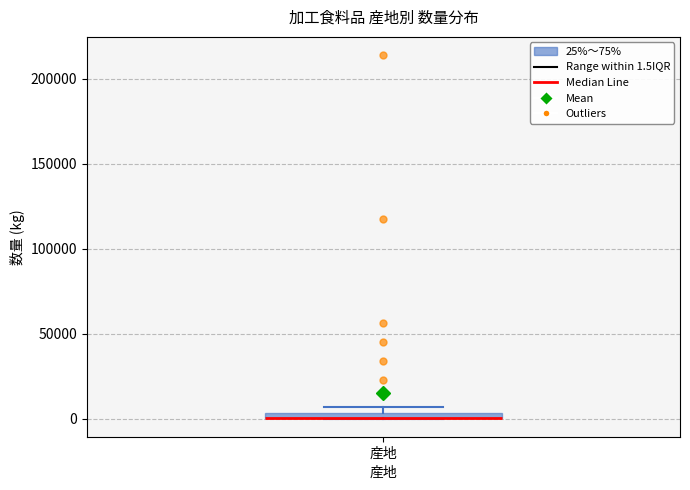

Where is the lower edge of the box for 産地 on the y-axis? The values are not printed on the chart, so give them approximately, as read against the axis.

0